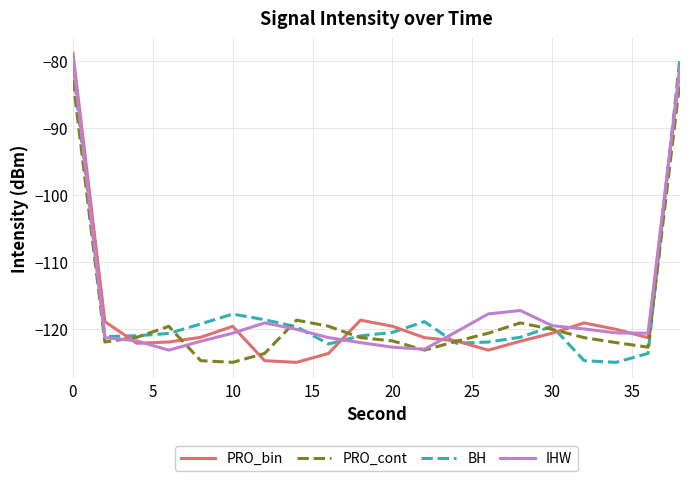

What is the minimum value shown in the chart?

-125.0